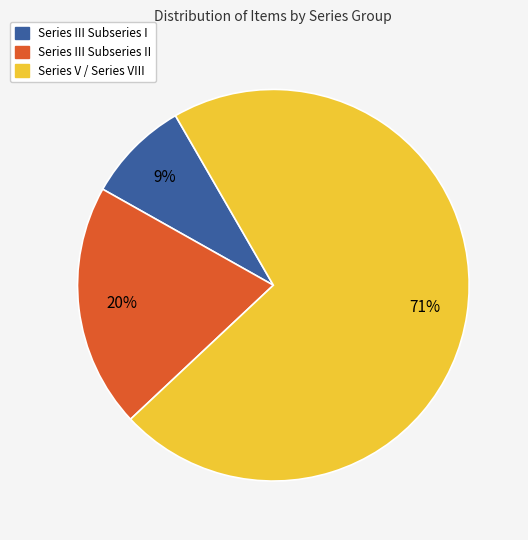

Is there a majority slice in this chart?

Yes